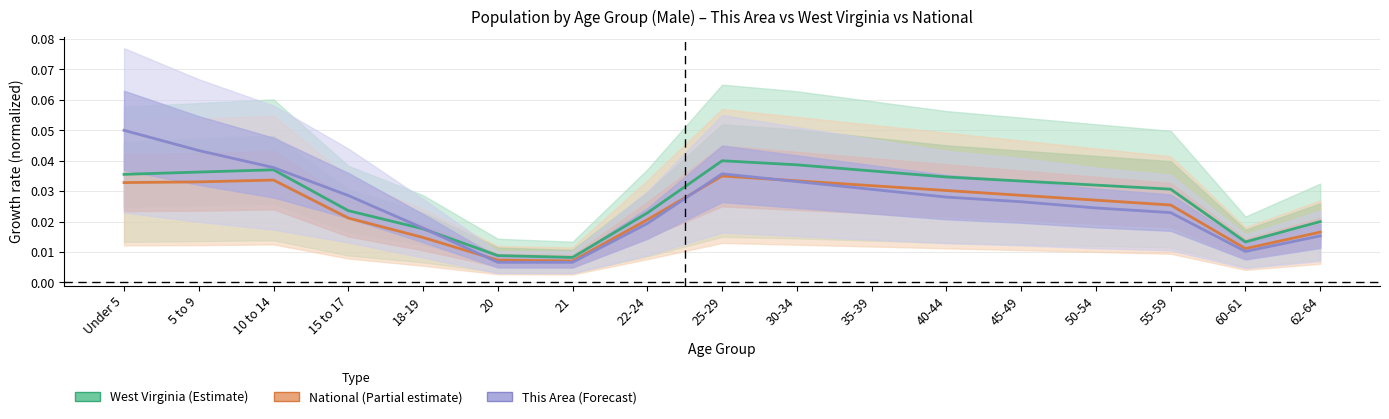

At which category does This Area (Forecast) reach its first local valley?

60-61